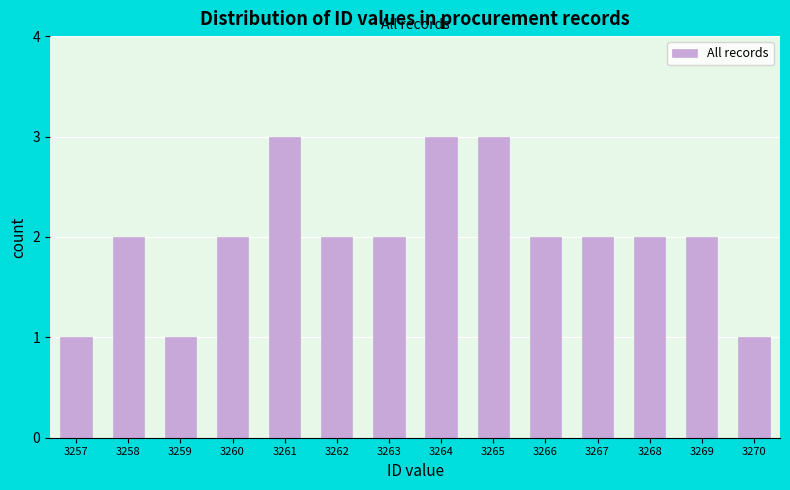

Reading left to right, extract all data points from this chart.

1	2	1	2	3	2	2	3	3	2	2	2	2	1